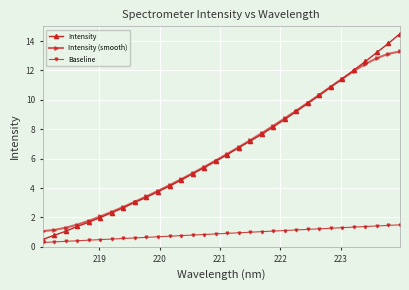

What is the value of the Intensity (smooth) point at the 32nd from the left?

13.3